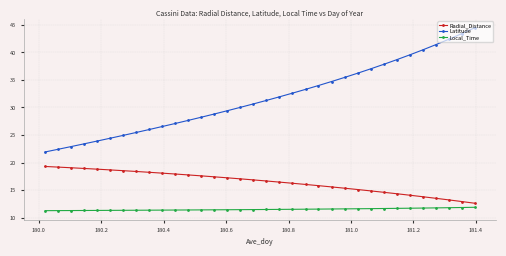

What are all the series names shown in the legend?

Radial_Distance, Latitude, Local_Time